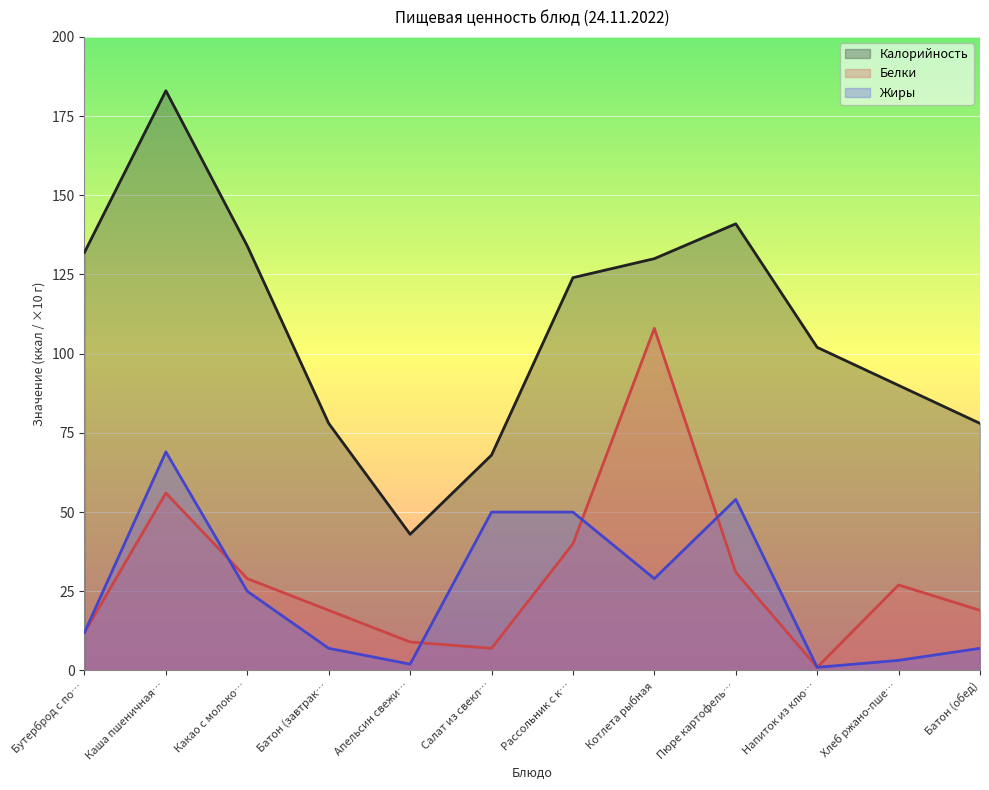

What is the average value of the Белки series?

29.8